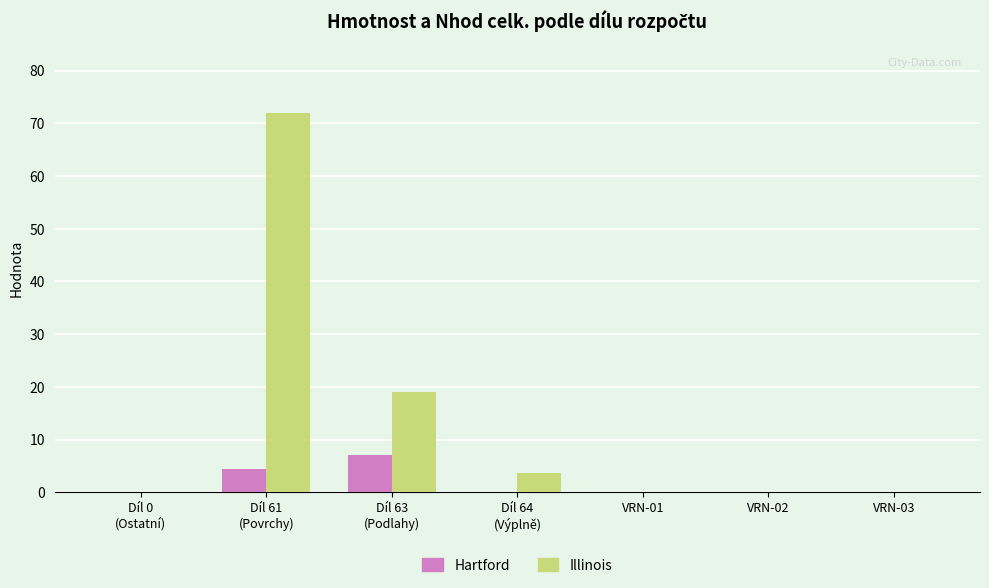

Is it true that Illinois equals 0.0 at VRN-03?

True